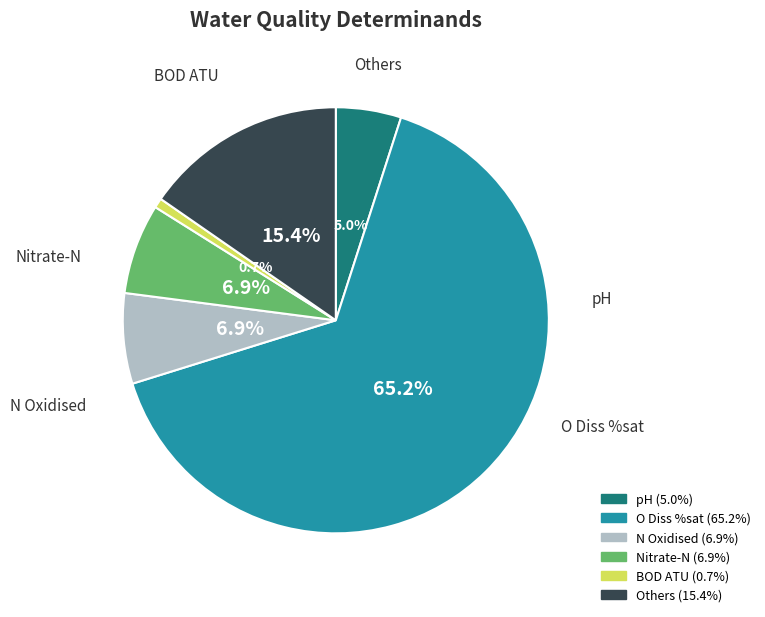

Is there any slice that represents more than half of the pie?

Yes